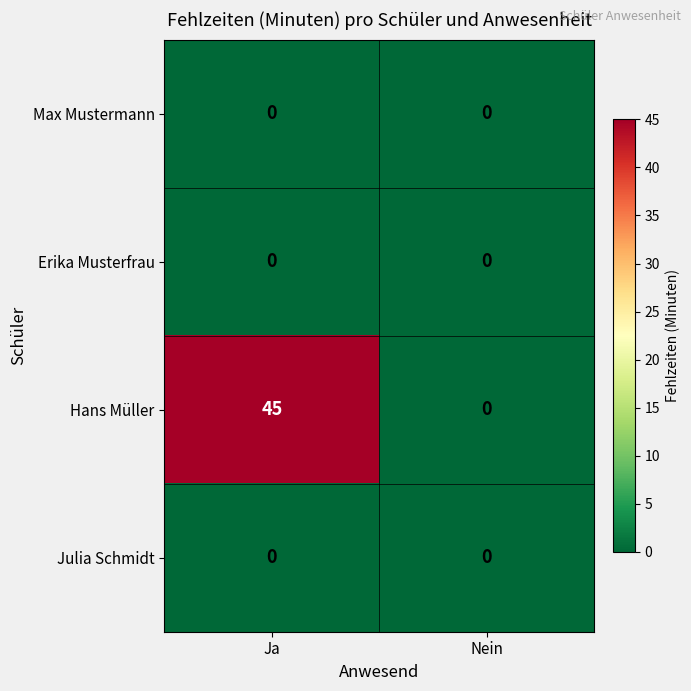

What is the difference between the highest and lowest values at Ja?

45